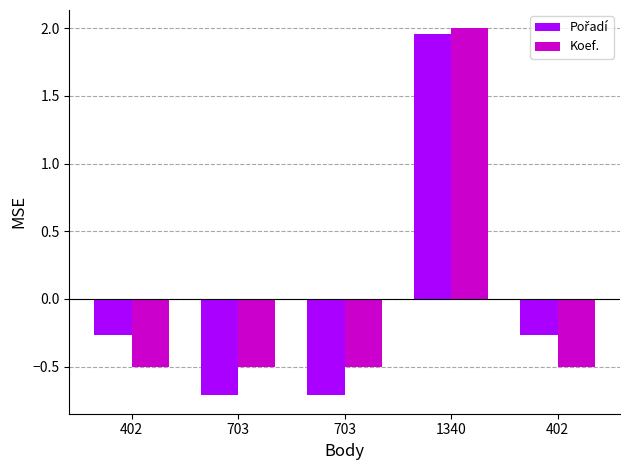

Is the value of Koef. at 402 greater than the value of Pořadí at 402?

No